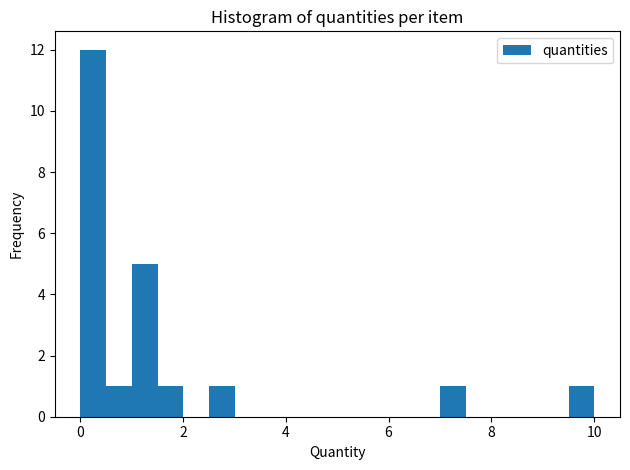

Read against the x-axis, roughly where is the centre of the tallest bar?

0.2